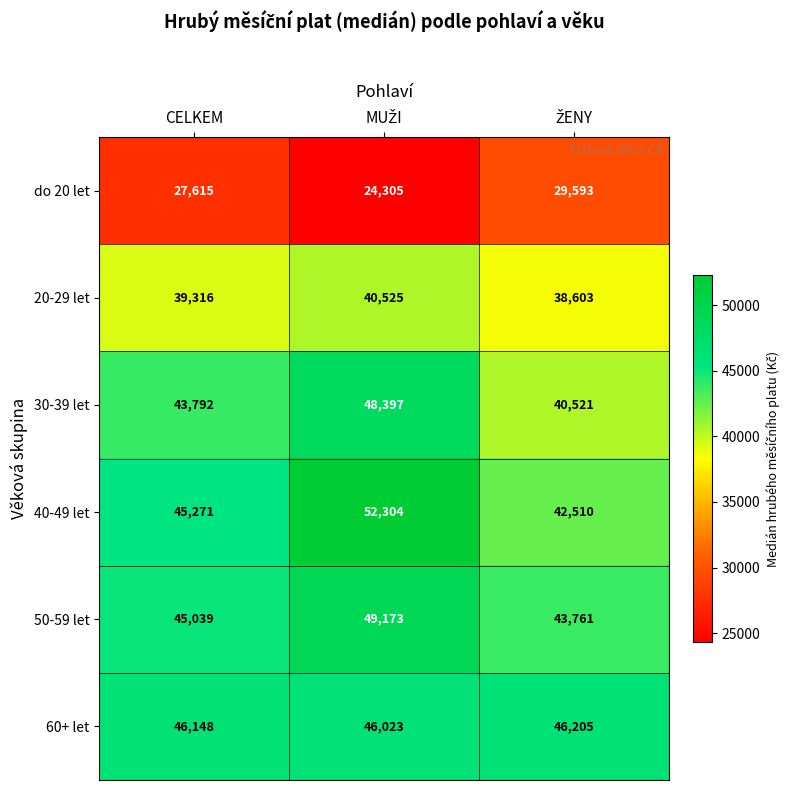

How many series are shown in this chart?

6